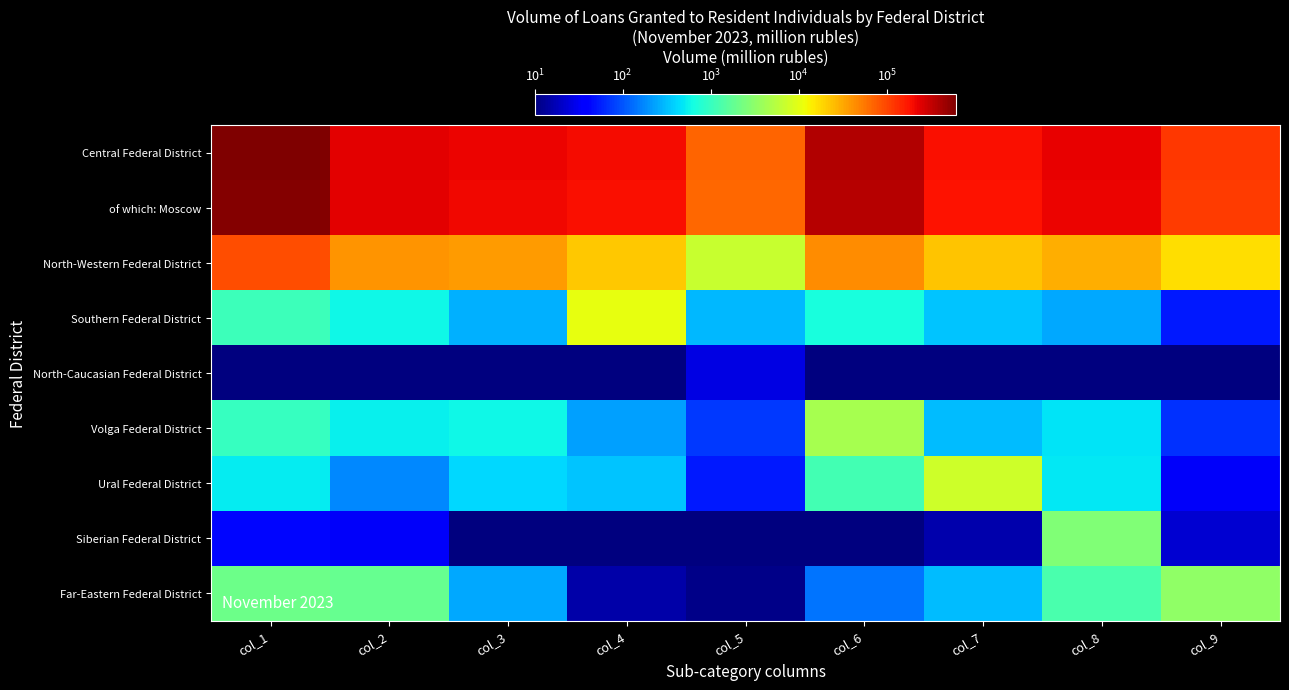

Reading left to right, transcribe all the data shown in this chart.

Central Federal District: col_1=619178.0	col_2=239294.0	col_3=215106.0	col_4=201019.0	col_5=68910.0	col_6=371837.0	col_7=192009.0	col_8=228362.0	col_9=119483.0
of which: Moscow: col_1=578248.0	col_2=231131.0	col_3=205865.0	col_4=191856.0	col_5=66402.0	col_6=357217.0	col_7=184878.0	col_8=217355.0	col_9=114763.0
North-Western Federal District: col_1=91703.0	col_2=40710.0	col_3=36269.0	col_4=21864.0	col_5=6956.0	col_6=44312.0	col_7=22938.0	col_8=30092.0	col_9=17207.0
Southern Federal District: col_1=1086.0	col_2=582.0	col_3=267.0	col_4=10598.0	col_5=293.0	col_6=664.0	col_7=337.0	col_8=246.0	col_9=53.0
North-Caucasian Federal District: col_1=0.1	col_2=0.1	col_3=0.1	col_4=0.1	col_5=26.0	col_6=0.1	col_7=0.1	col_8=0.1	col_9=0.1
Volga Federal District: col_1=976.0	col_2=544.0	col_3=596.0	col_4=224.0	col_5=73.0	col_6=4515.0	col_7=309.0	col_8=466.0	col_9=67.0
Ural Federal District: col_1=507.0	col_2=178.0	col_3=414.0	col_4=336.0	col_5=52.0	col_6=1187.0	col_7=7321.0	col_8=485.0	col_9=33.0
Siberian Federal District: col_1=43.0	col_2=33.0	col_3=0.1	col_4=7.0	col_5=0.1	col_6=3.0	col_7=16.0	col_8=2651.0	col_9=22.0
Far-Eastern Federal District: col_1=2038.0	col_2=1847.0	col_3=243.0	col_4=15.0	col_5=11.0	col_6=144.0	col_7=312.0	col_8=1270.0	col_9=3245.0